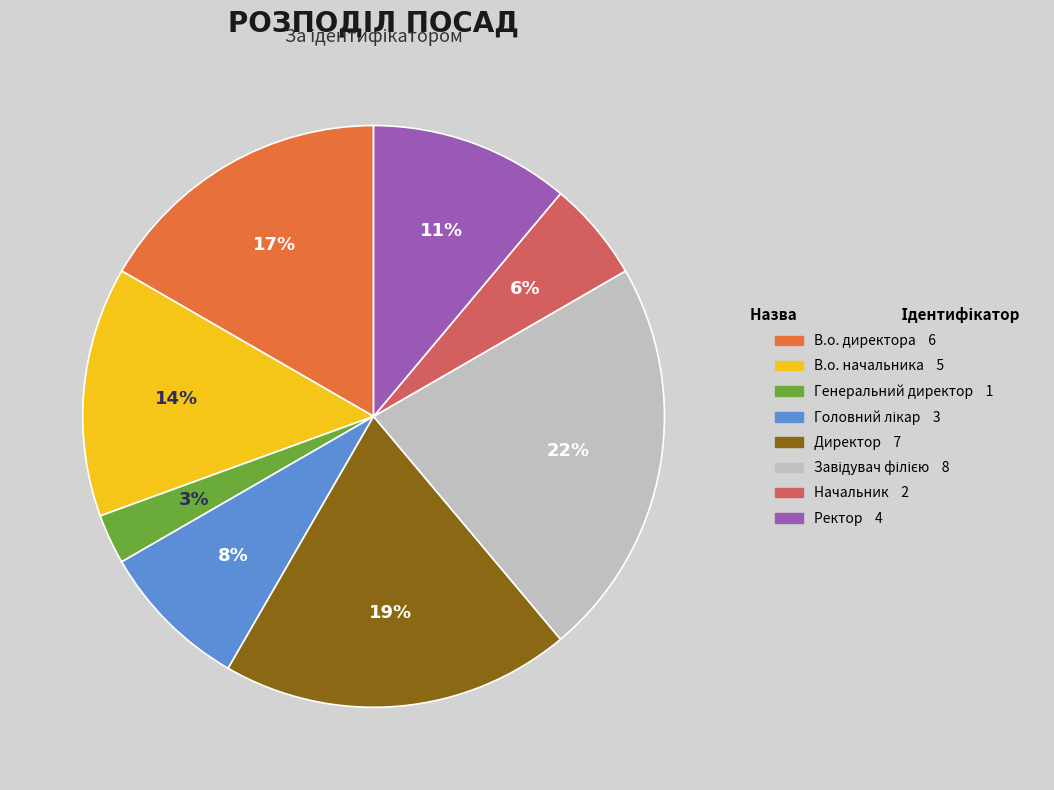

What is the smallest slice in the pie chart?

Генеральний директор